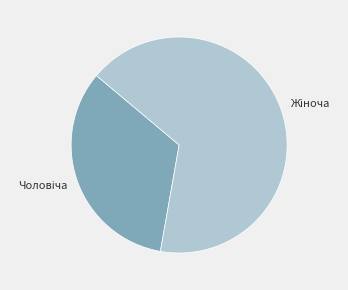

Is there any slice that represents more than half of the pie?

Yes